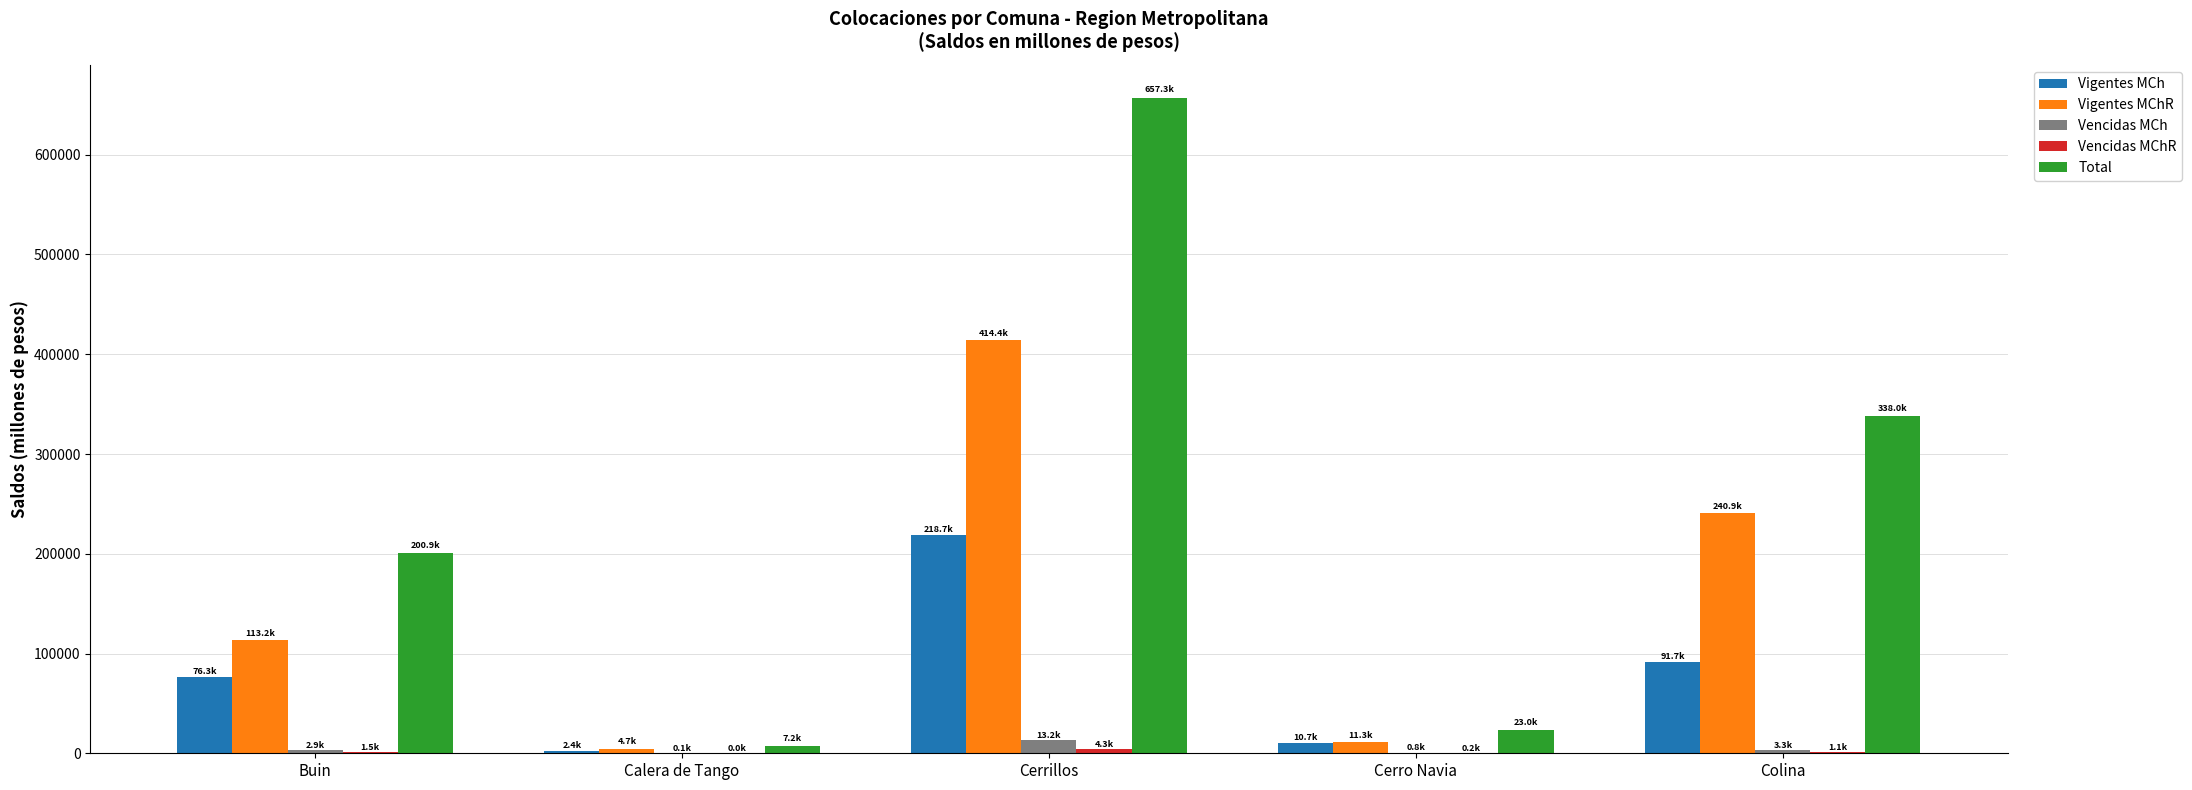

Between Buin and Cerro Navia, which series saw the biggest shift?

Total